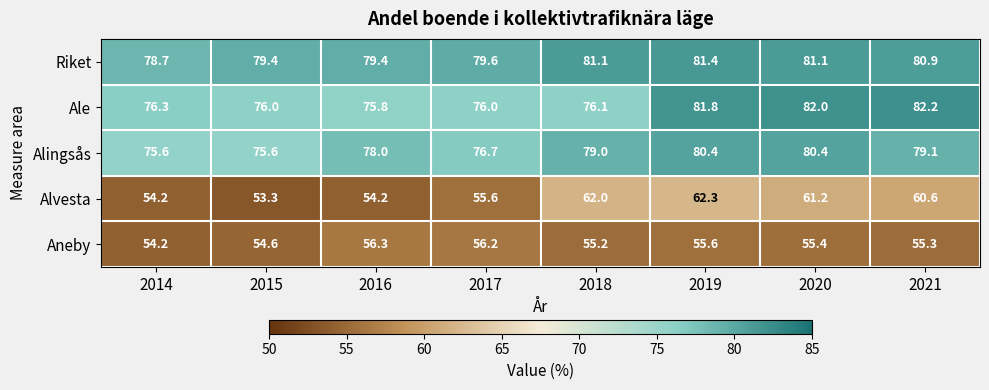

The value of Alvesta at 2016 is 54.2. True or false?

True